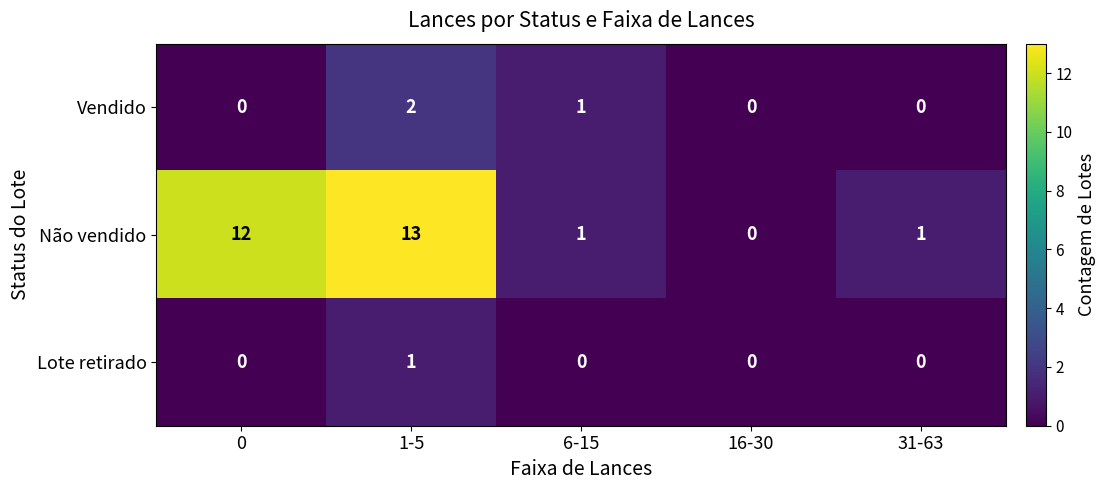

Rank the series by their maximum value, from highest to lowest.

Não vendido, Vendido, Lote retirado